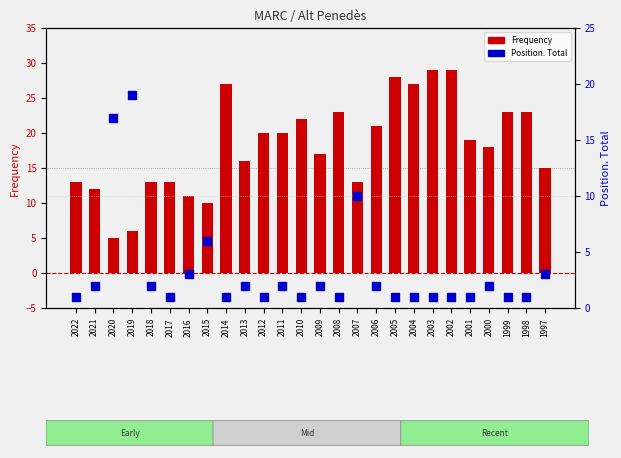

Which series has the largest Y range (max minus min)?

Frequency